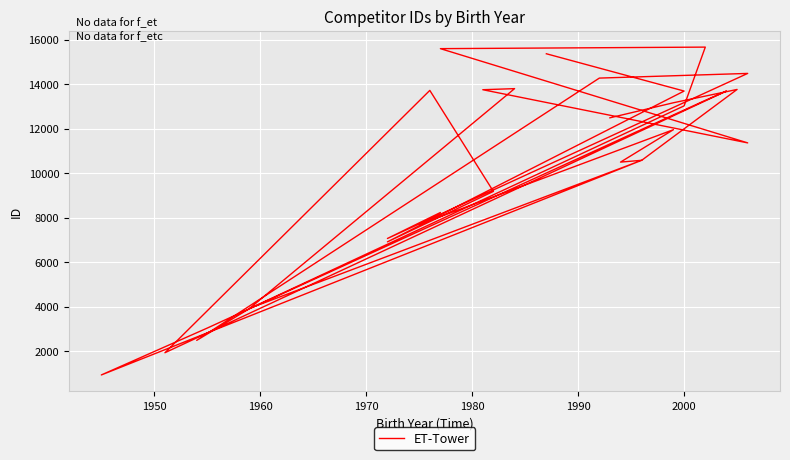

How many series are shown in this chart?

1